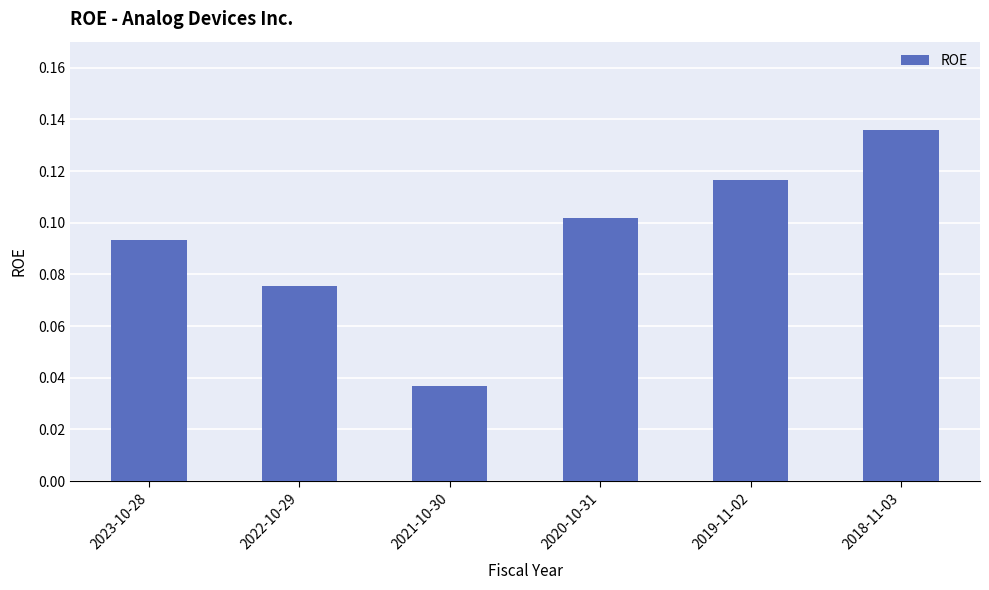

The chart shows a value of 0.2 at 2020-10-31. True or false?

False